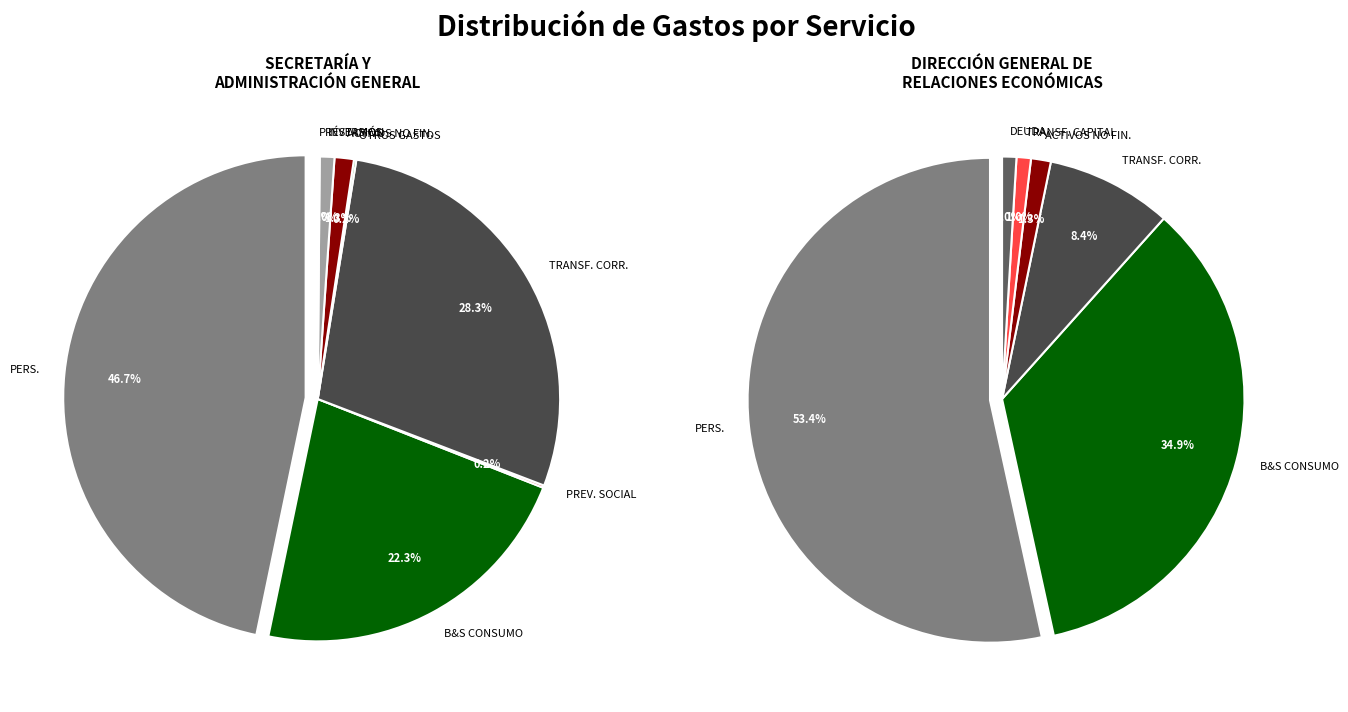

The PRÉSTAMOS slice represents 0% of the pie. True or false?

True